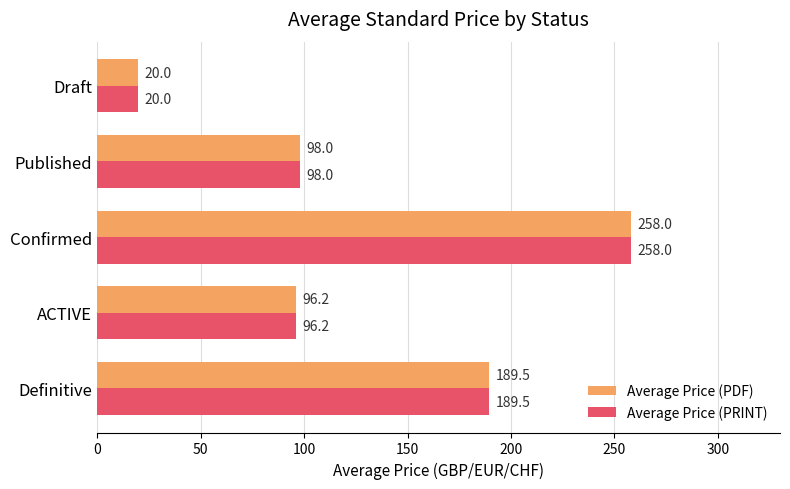

List the labels in order of Average Price (PRINT) value, smallest first.

Draft, ACTIVE, Published, Definitive, Confirmed